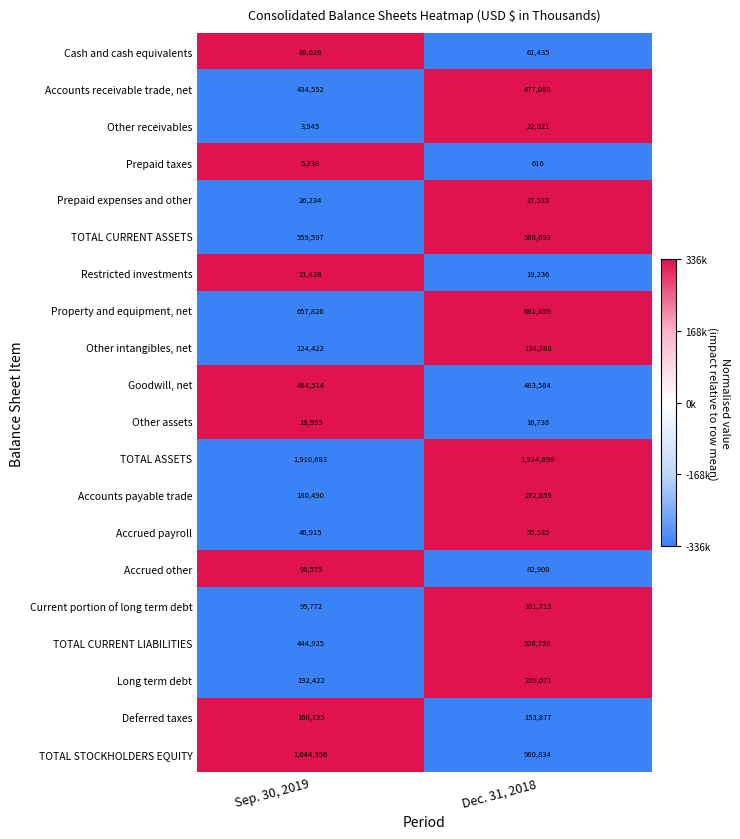

The Accounts payable trade series shows 180490 at Sep. 30, 2019. True or false?

True